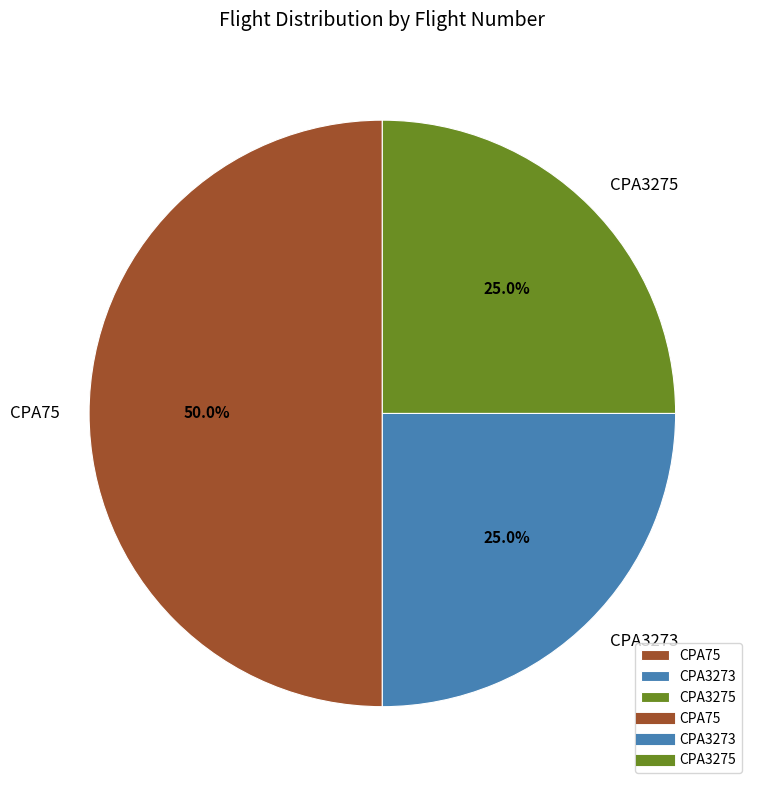

Which category has the biggest portion of the pie?

CPA75